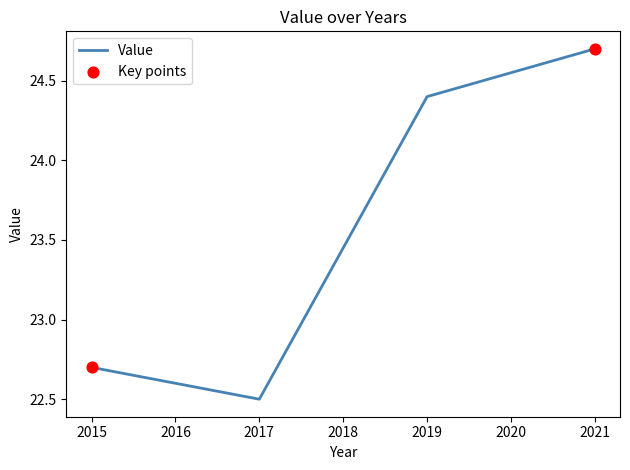

Approximately how many times larger is the value at 2019 compared to 2021?

1.0